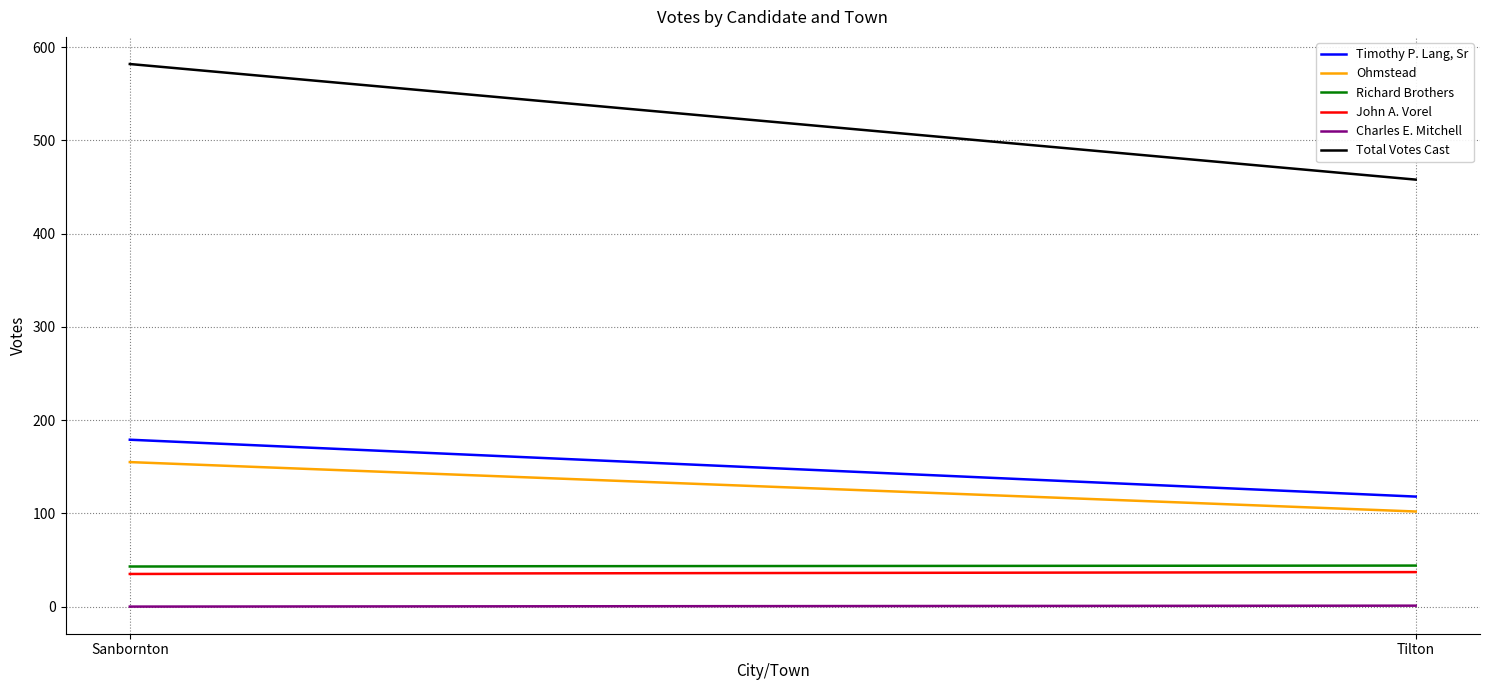

How many data points does each series have?

2